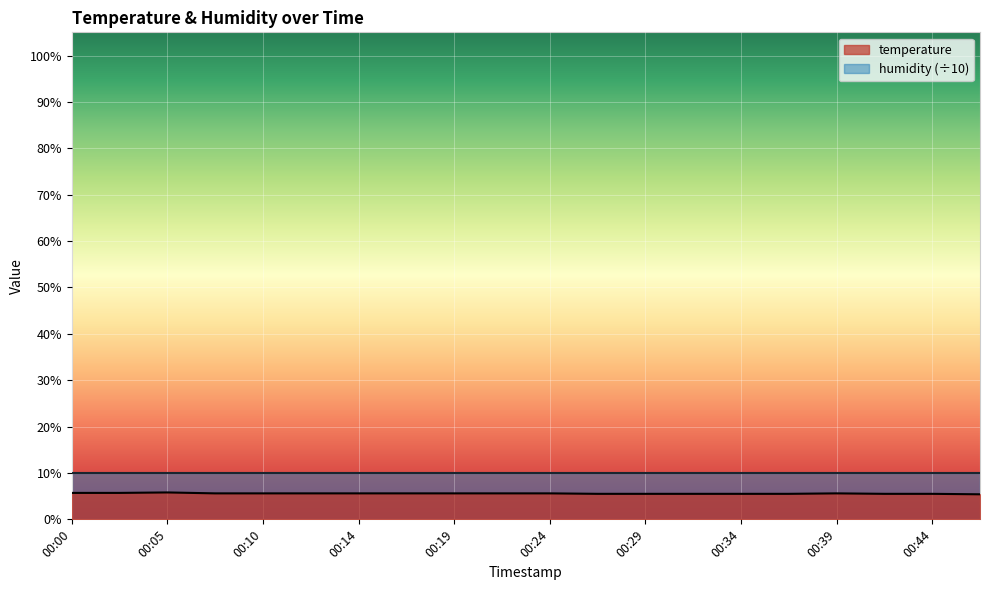

Rank the categories by value from highest to lowest.

00:05, 00:00, 00:02, 00:07, 00:10, 00:12, 00:14, 00:17, 00:19, 00:22, 00:24, 00:39, 00:27, 00:29, 00:32, 00:34, 00:37, 00:41, 00:44, 00:46